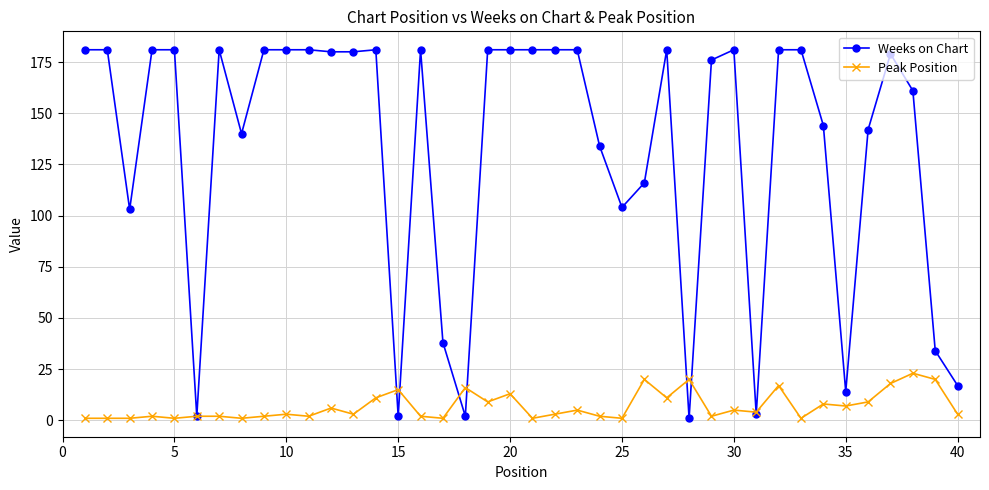

How many lines are shown in the chart?

2